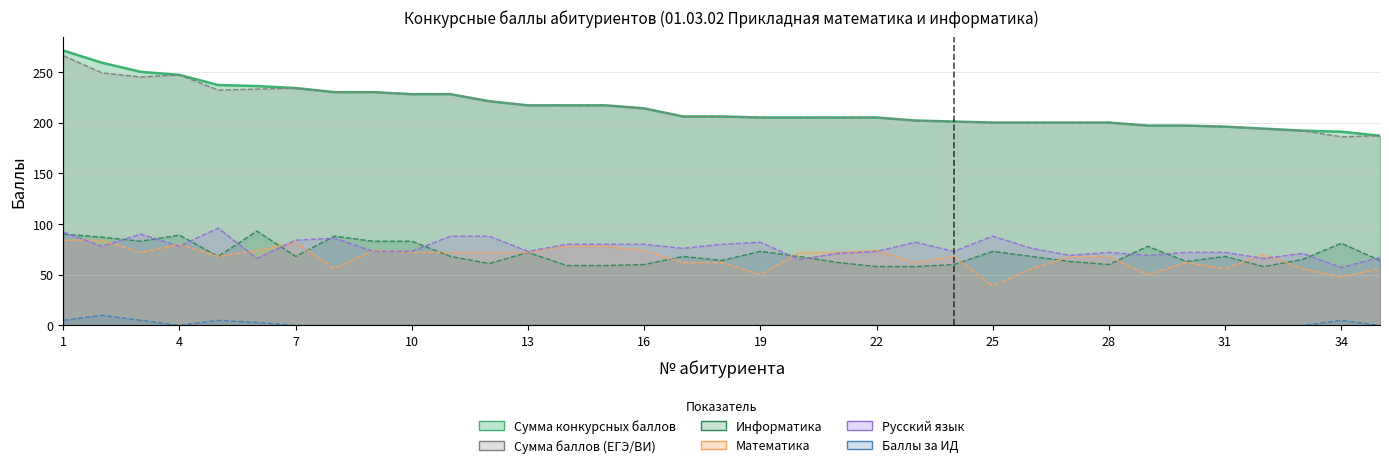

Reading left to right, what are all the values shown in this chart?

Сумма конкурсных баллов: 271	259	250	247	237	236	234	230	230	228	228	221	217	217	217	214	206	206	205	205	205	205	202	201	200	200	200	200	197	197	196	194	192	191	187
Сумма баллов (ЕГЭ/ВИ): 266	249	245	247	232	233	234	230	230	228	228	221	217	217	217	214	206	206	205	205	205	205	202	201	200	200	200	200	197	197	196	194	192	186	187
Информатика: 90	87	83	89	68	93	68	88	83	83	68	61	72	59	59	60	68	64	73	68	62	58	58	60	73	68	63	60	78	63	68	58	65	81	64
Математика: 84	84	72	80	68	74	82	56	74	72	72	72	72	78	78	74	62	62	50	72	72	74	62	68	39	56	68	68	50	62	56	70	56	48	56
Русский язык: 92	78	90	78	96	66	84	86	73	73	88	88	73	80	80	80	76	80	82	65	71	73	82	73	88	76	69	72	69	72	72	66	71	57	67
Баллы за ИД: 5	10	5	0	5	3	0	0	0	0	0	0	0	0	0	0	0	0	0	0	0	0	0	0	0	0	0	0	0	0	0	0	0	5	0